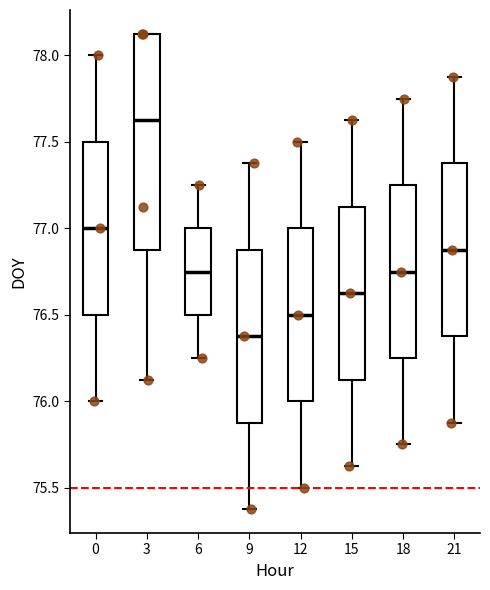

Reading left to right, read every box against the y-axis: the position of its median line, the range the box covers, and the ends of its whiskers. The values are not printed on the chart, so give them approximately, as read against the axis.

0: median 77.00, box 76.50 to 77.50, whiskers 76.00 to 78.00
3: median 77.65, box 76.90 to 78.15, whiskers 76.15 to 78.15
6: median 76.75, box 76.50 to 77.00, whiskers 76.25 to 77.25
9: median 76.40, box 75.90 to 76.90, whiskers 75.40 to 77.40
12: median 76.50, box 76.00 to 77.00, whiskers 75.50 to 77.50
15: median 76.65, box 76.15 to 77.15, whiskers 75.65 to 77.65
18: median 76.75, box 76.25 to 77.25, whiskers 75.75 to 77.75
21: median 76.90, box 76.40 to 77.40, whiskers 75.90 to 77.90